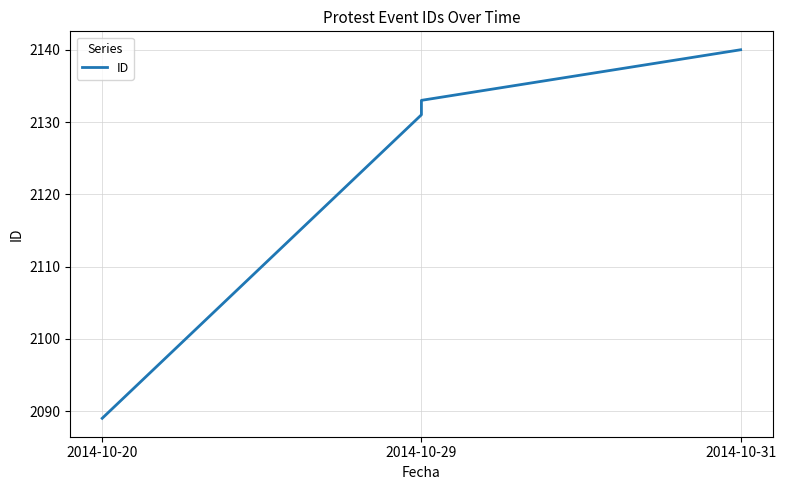

How many data points are less than 2133?

2